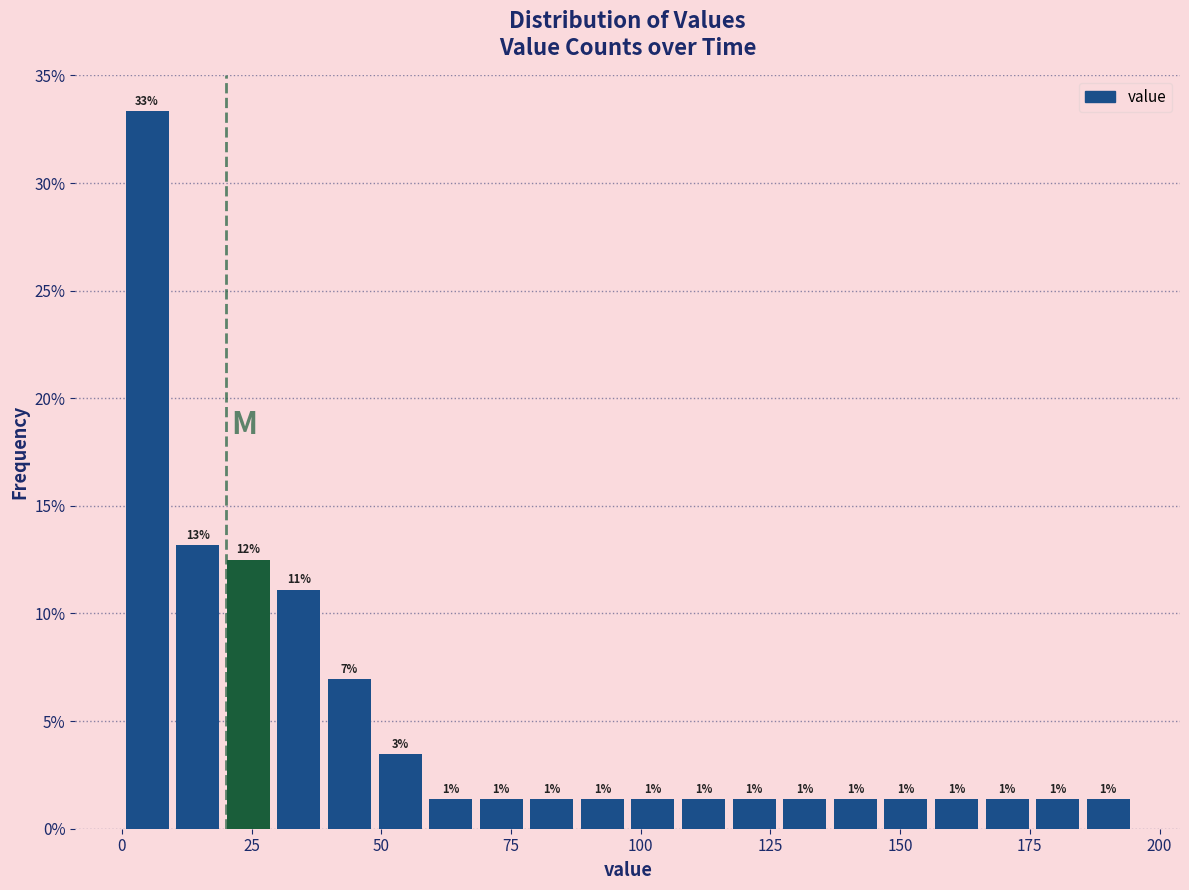

Read against the x-axis, roughly where is the centre of the tallest bar?

5